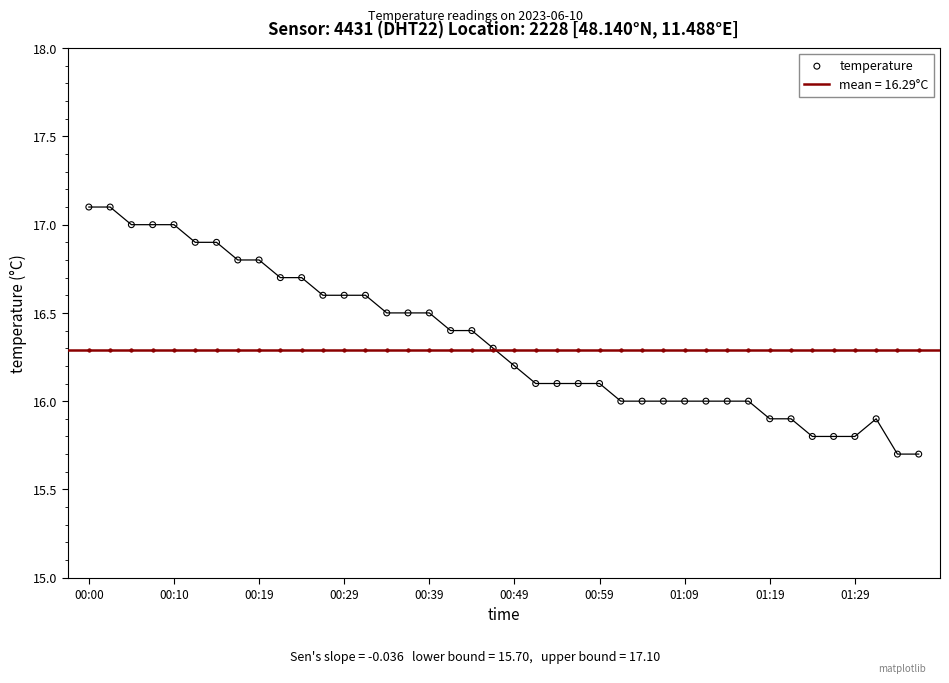

What is the ratio of the value at 25 to the value at 28?

1.0